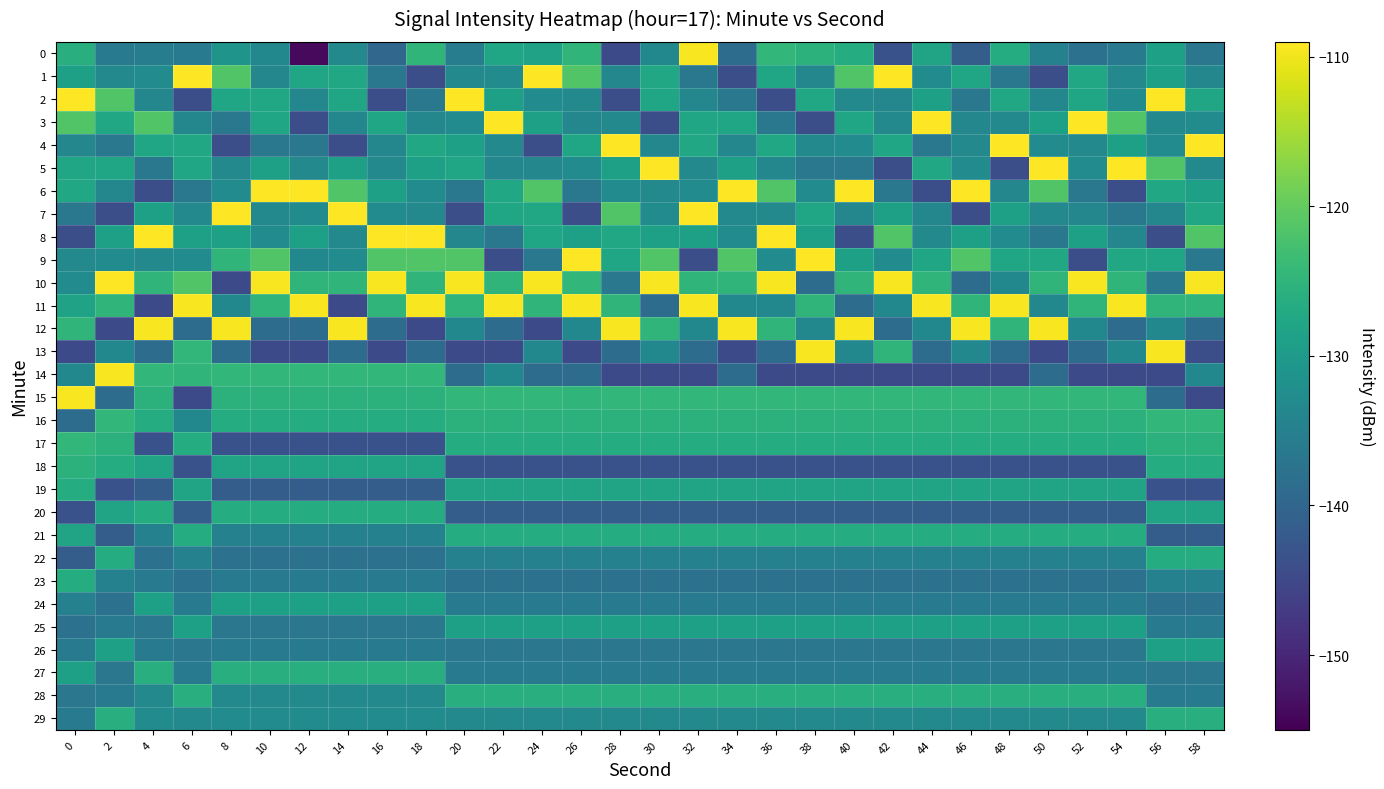

Which series has the largest total across all categories?

10